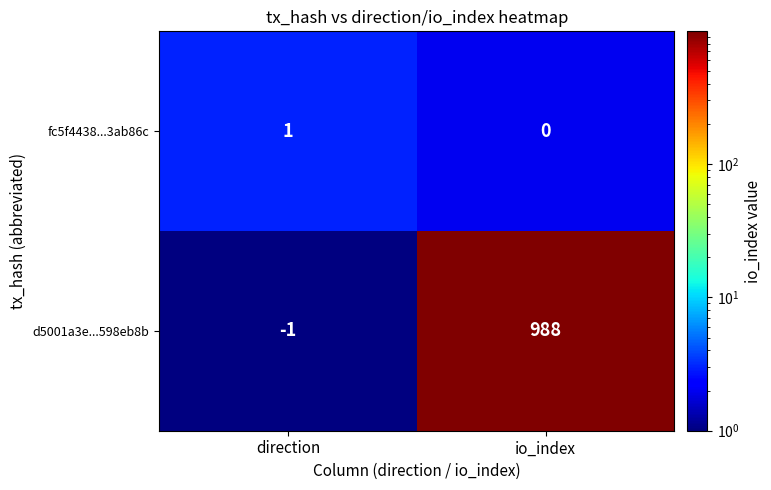

The fc5f4438...3ab86c series shows 1 at io_index. True or false?

False